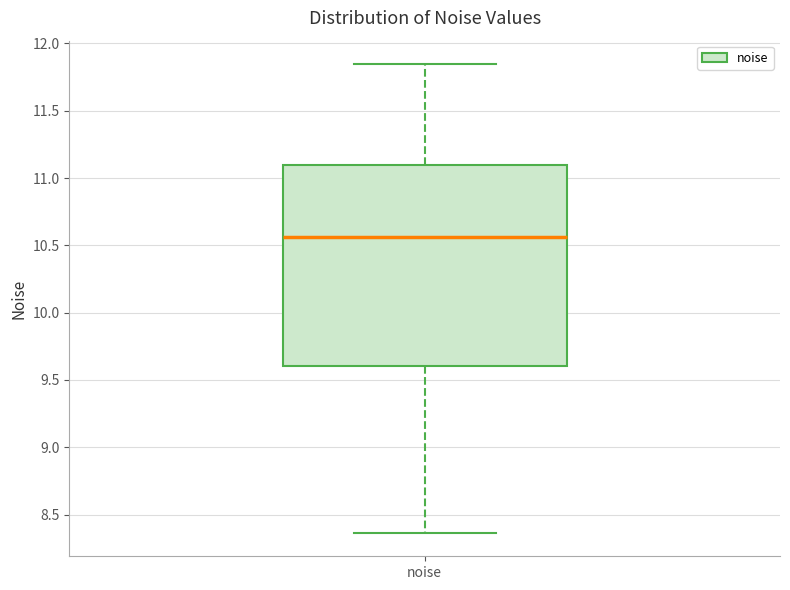

Transcribe this box plot: give where the median line is, the range the box spans, and where the two whiskers end, as read against the y-axis. The values are not printed on the chart, so give them approximately, as read against the axis.

median 10.55, box 9.60 to 11.10, whiskers 8.35 to 11.85